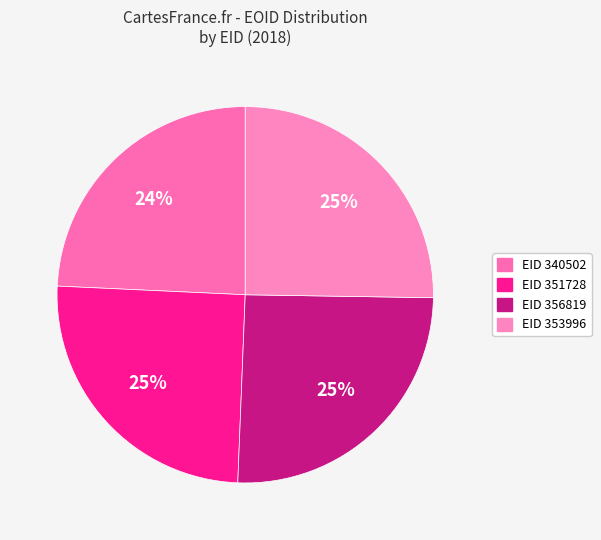

Is there any slice that represents more than half of the pie?

No